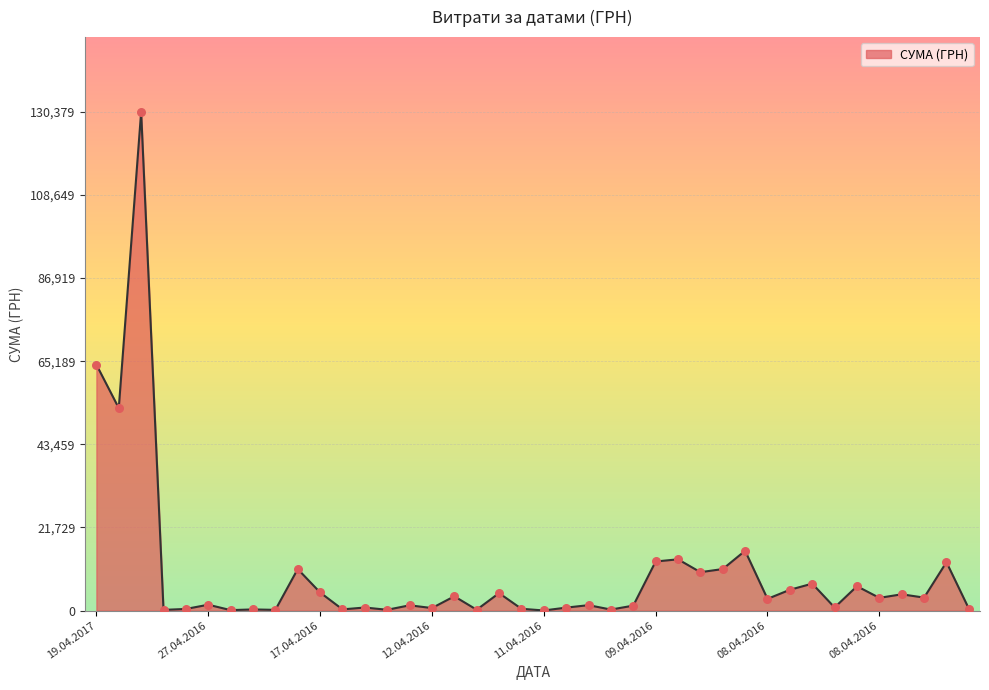

What is the difference between the maximum and minimum values?

130357.3